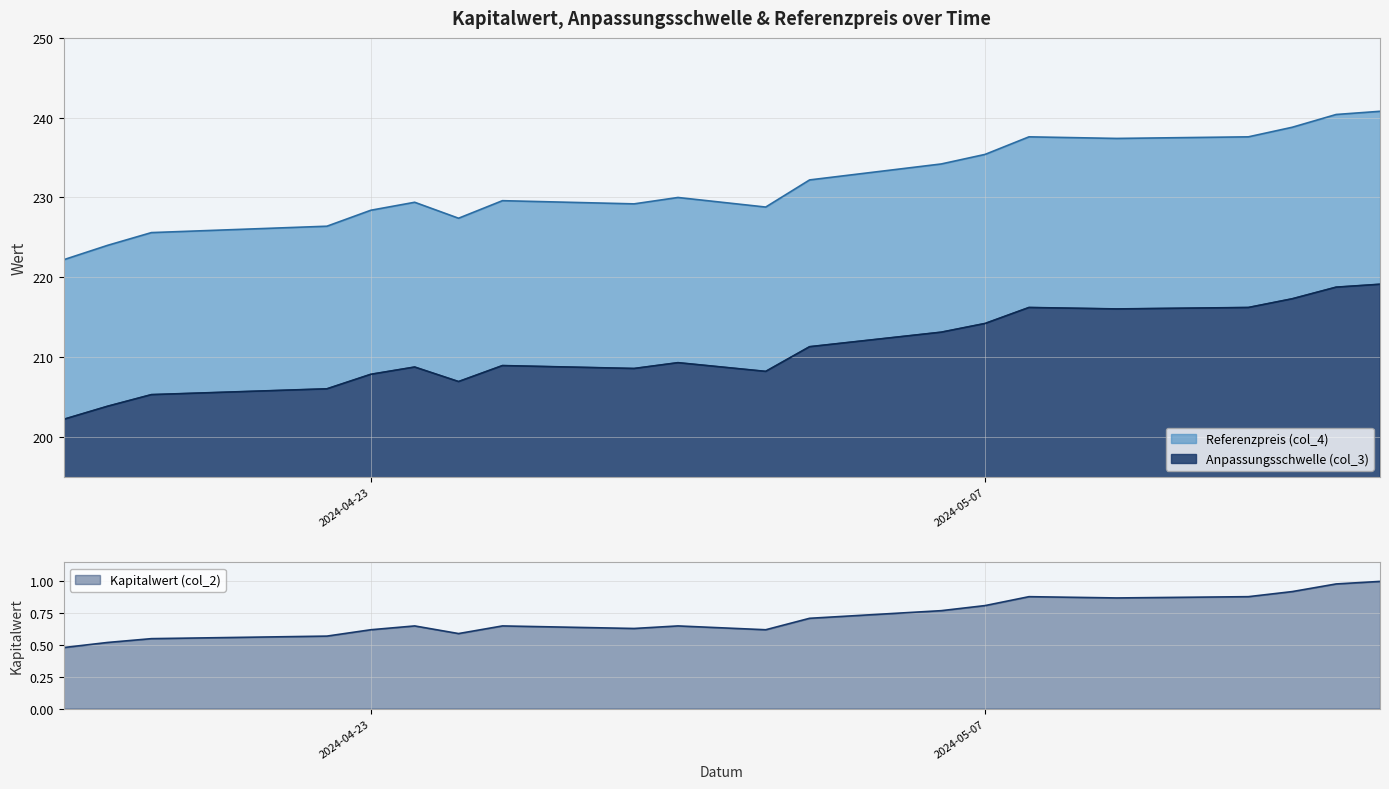

What is the sum of the Kapitalwert (col_2) values at 2024-05-15 and 2024-04-24?

1.6